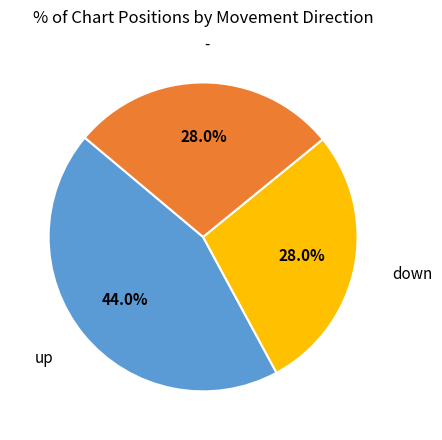

Is there a majority slice in this chart?

No